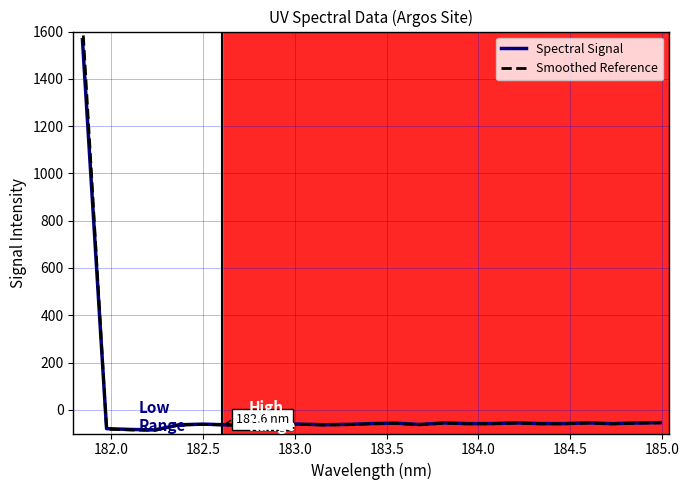

True or false: Spectral Signal has more than 0 interior local peaks.

True